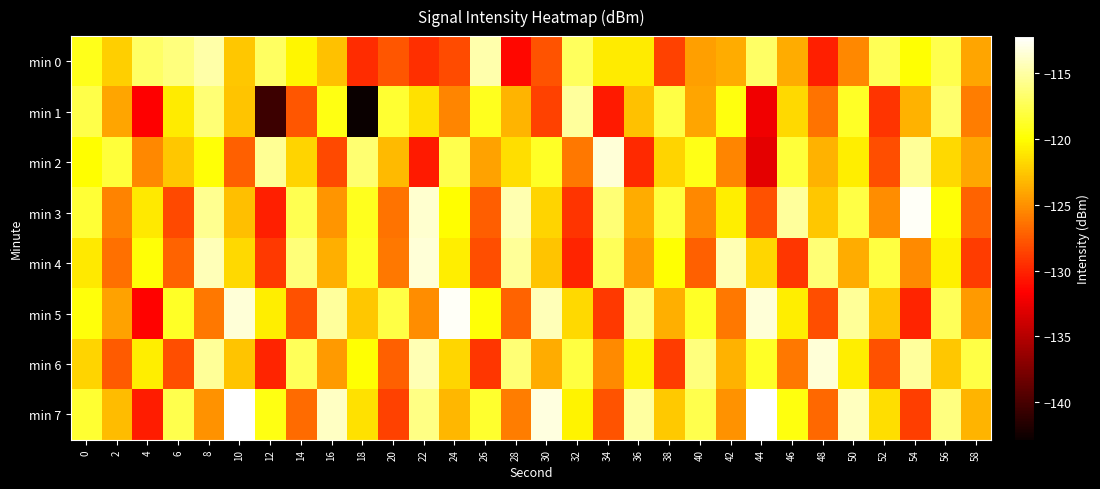

What is the difference between the highest and lowest values at 52?

11.8